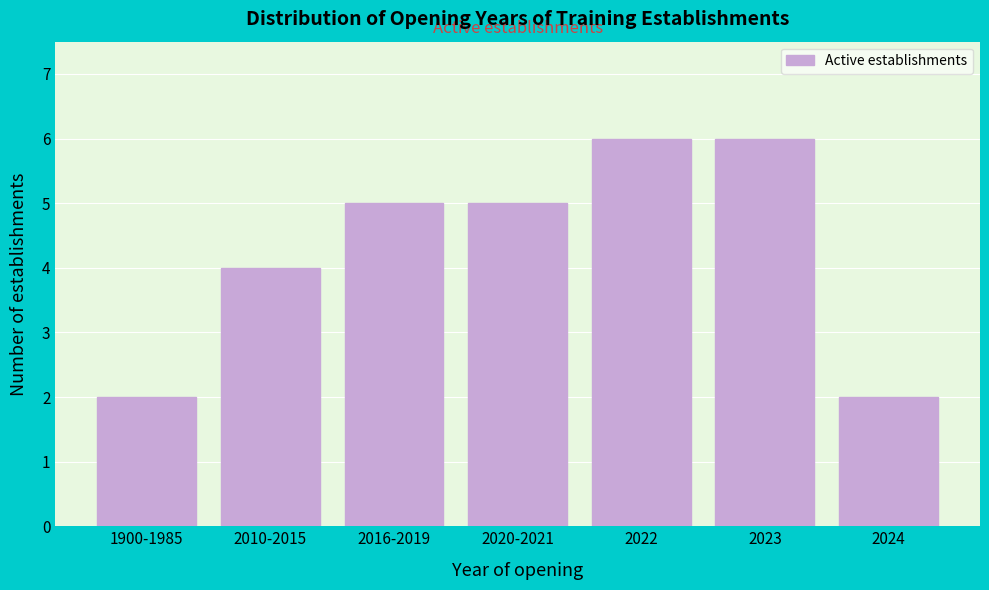

Reading left to right, list all the values displayed in this chart.

2	4	5	5	6	6	2